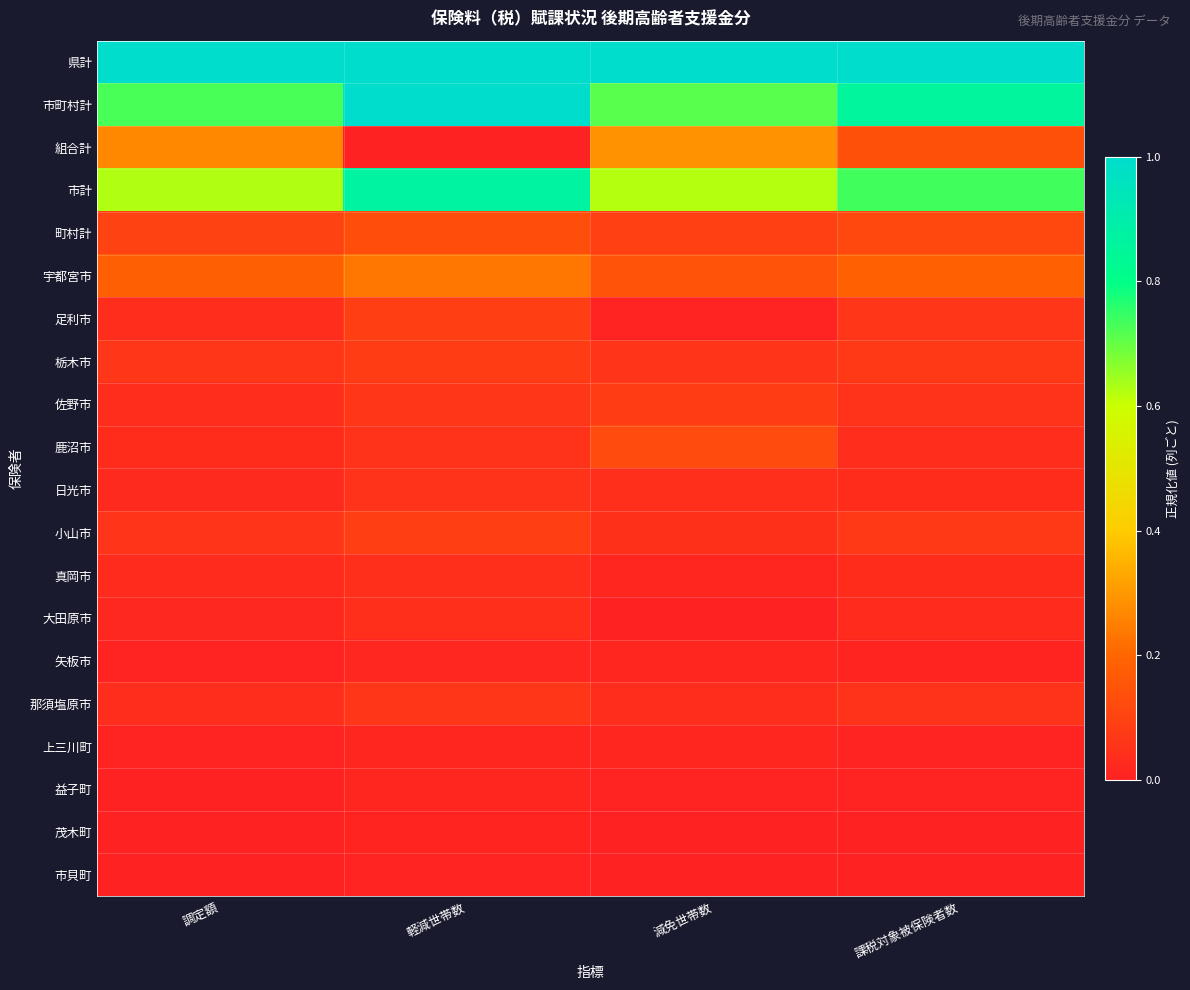

Which has a higher value, 課税対象被保険者数 or 調定額?

課税対象被保険者数